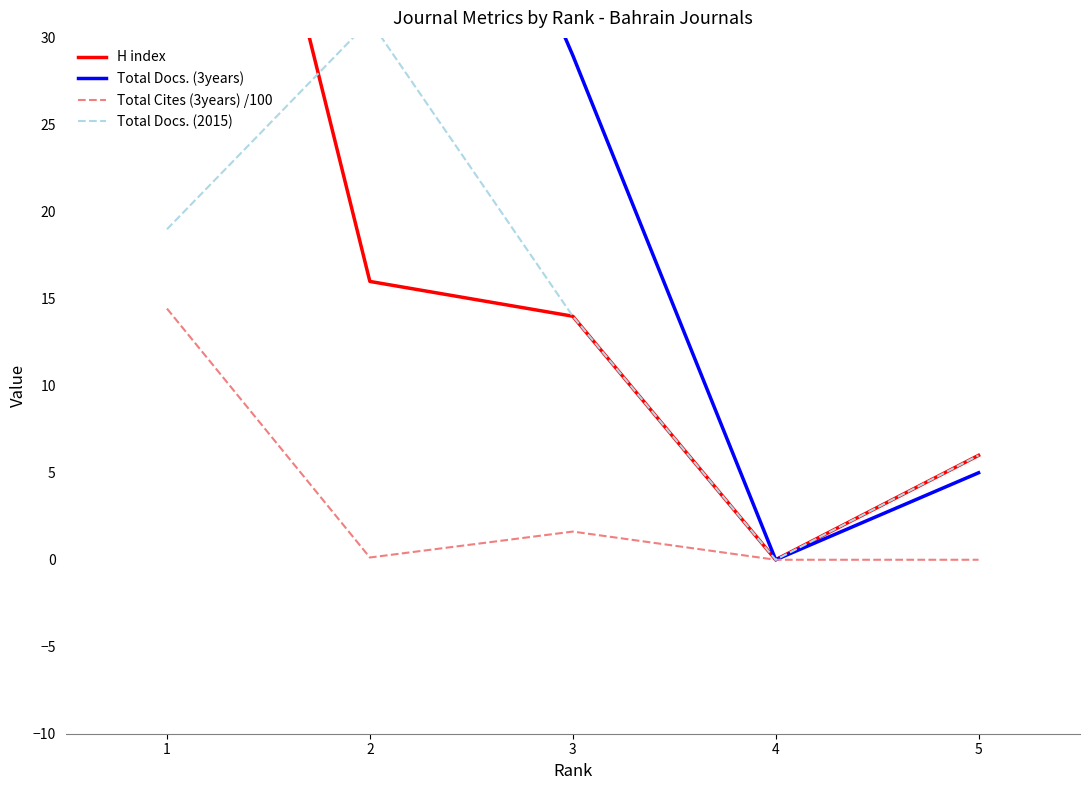

What are all the series names shown in the legend?

H index, Total Docs. (3years), Total Cites (3years) /100, Total Docs. (2015)